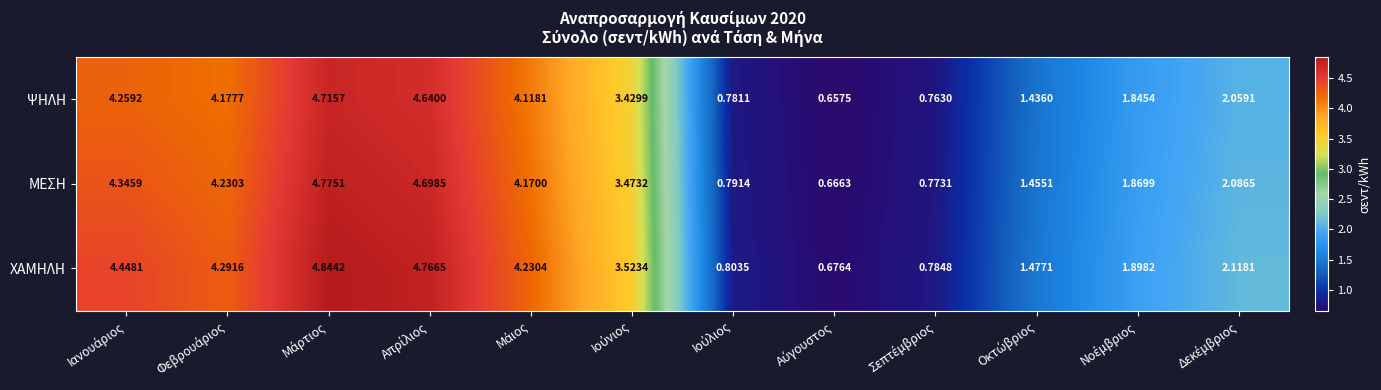

Which series has the largest total across all categories?

ΧΑΜΗΛΗ